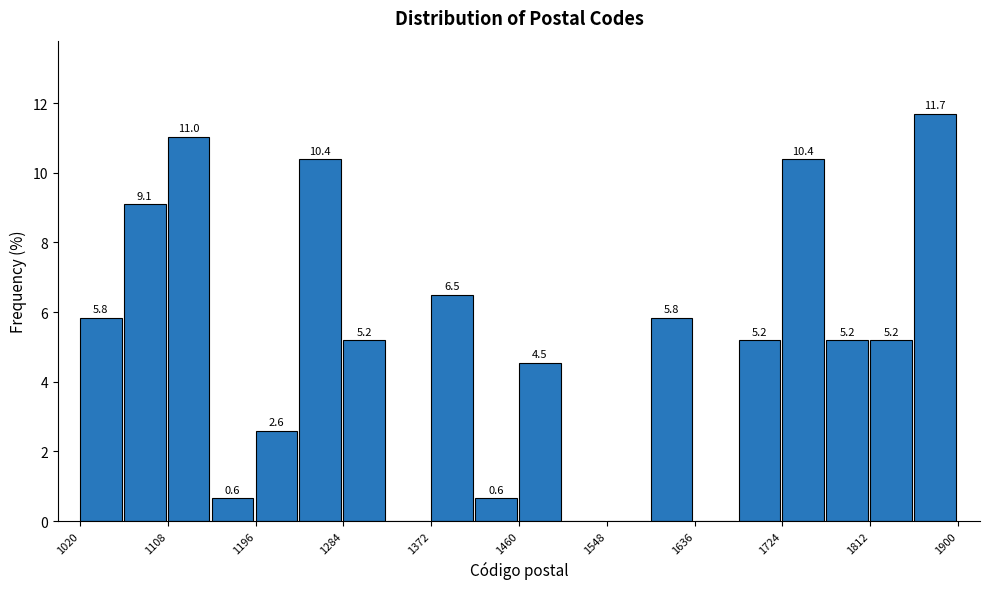

Which range on the x-axis has the tallest bar?

1856 to 1900